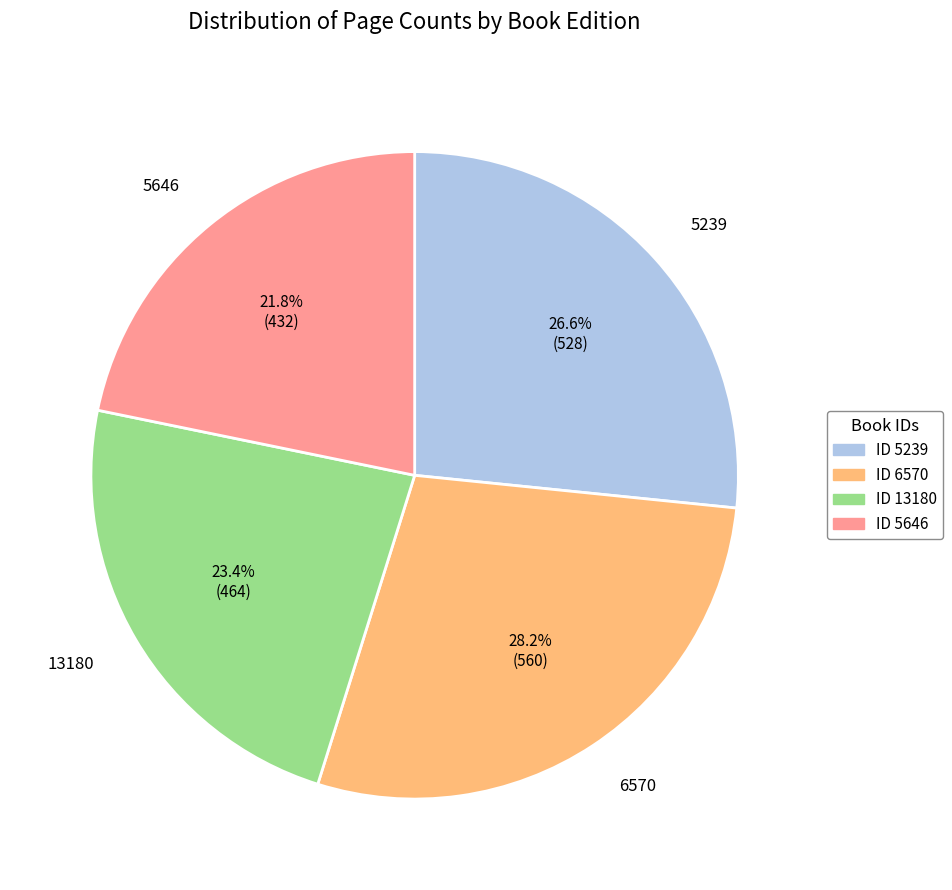

What is the smallest slice in the pie chart?

ID 5646